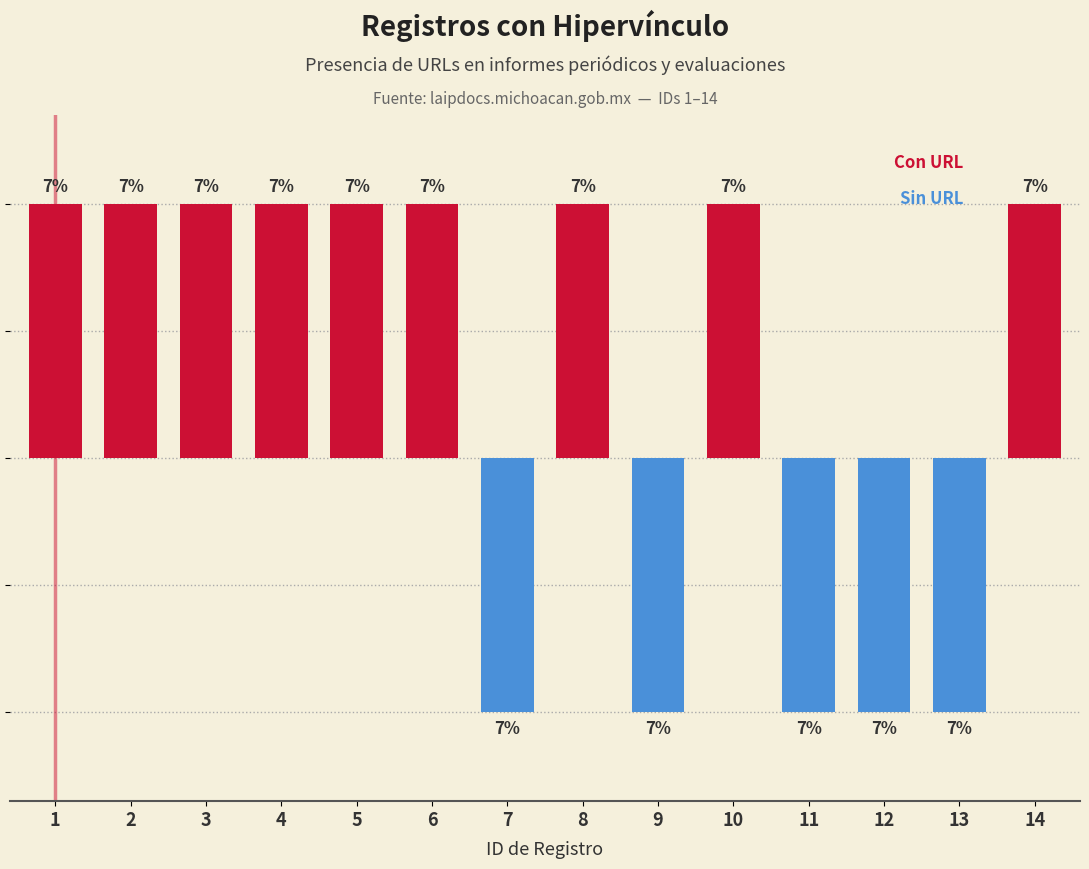

What is the spread (max minus min) of values at 14?

1